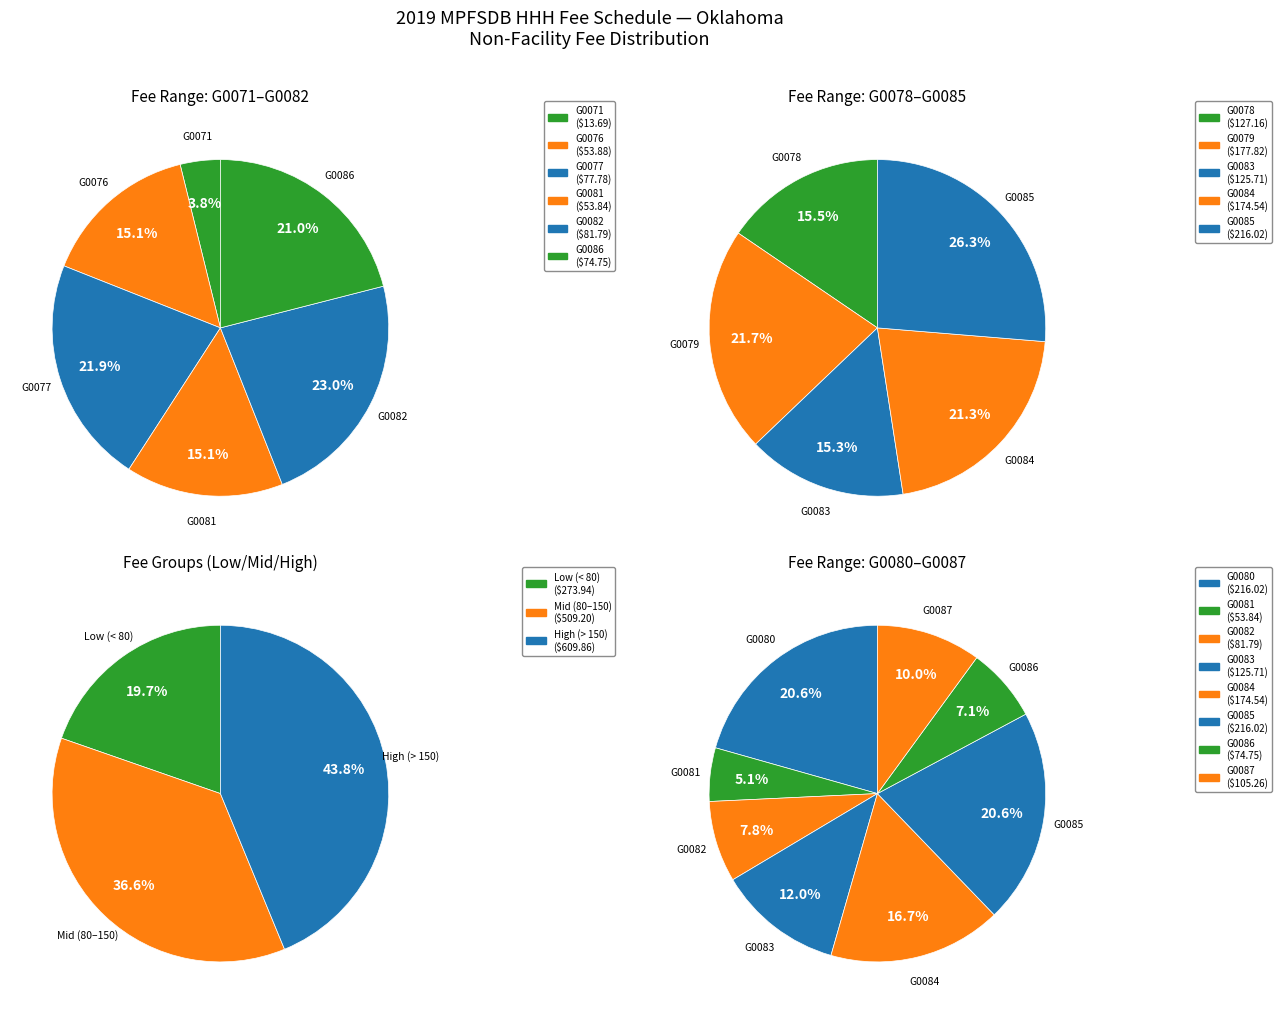

Which category has the biggest portion of the pie?

G0080